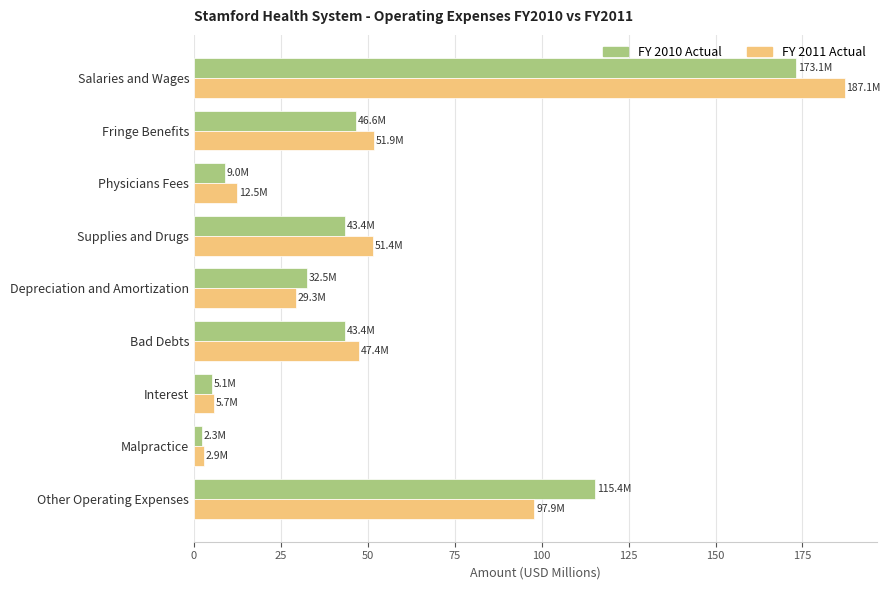

What is the maximum value shown in the chart?

187.1